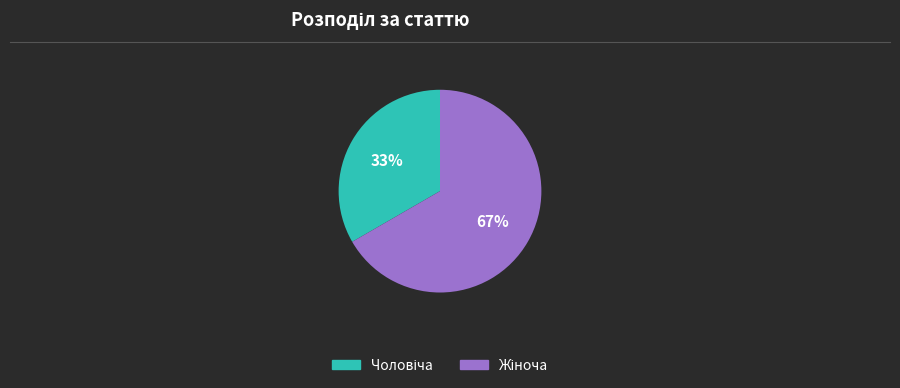

Is there a majority slice in this chart?

Yes